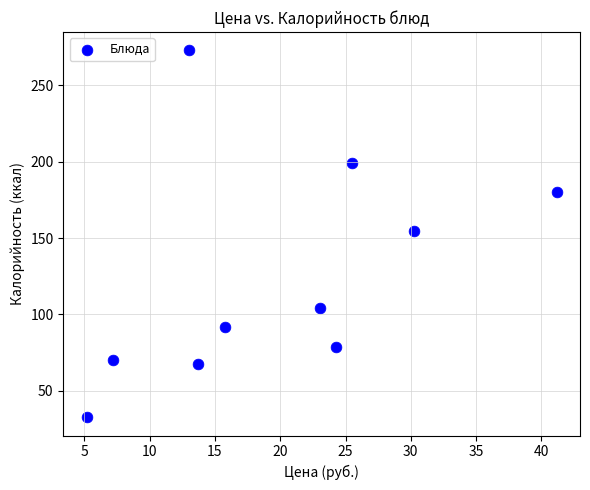

What Y value in the scatter plot is closest to 152?

154.9